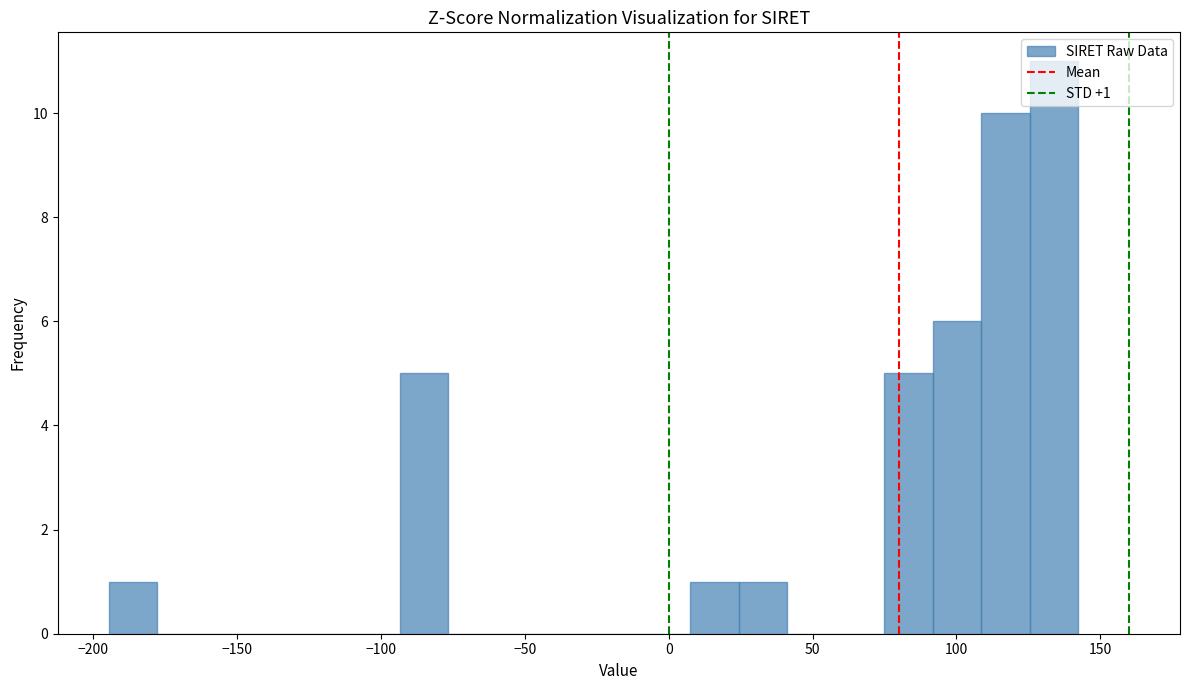

Read against the x-axis, roughly where is the centre of the tallest bar?

135